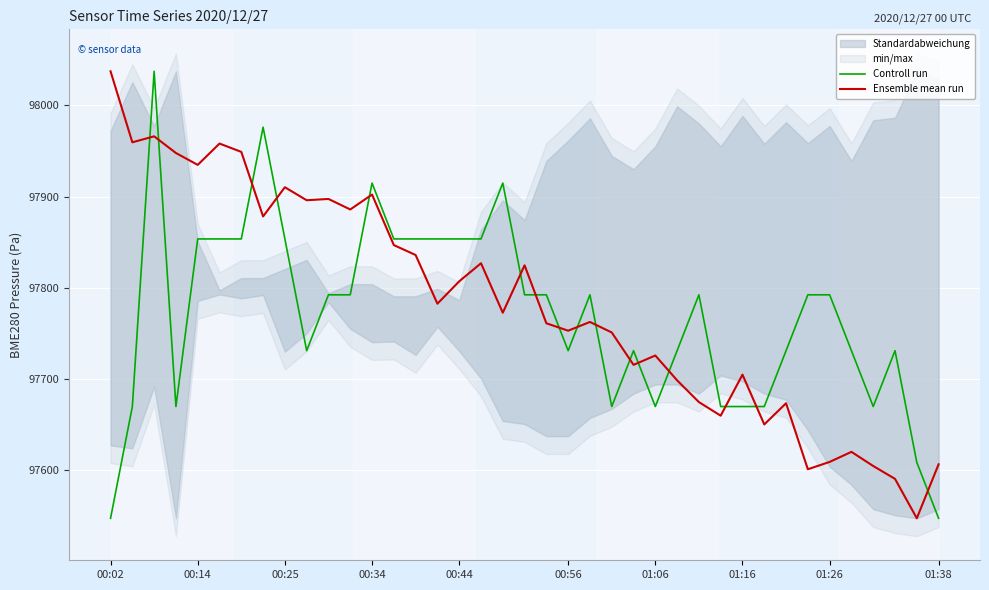

Reading right to left, extract all data points from this chart.

Controll run: 97546.8	97608.1	97730.8	97669.4	97730.8	97792.1	97792.1	97730.8	97669.4	97669.4	97669.4	97792.1	97730.8	97669.4	97730.8	97669.4	97792.1	97730.8	97792.1	97792.1	97914.8	97853.4	97853.4	97853.4	97853.4	97853.4	97914.8	97792.1	97792.1	97730.8	97853.4	97976.1	97853.4	97853.4	97853.4	97669.4	98037.4	97669.4	97546.8
Ensemble mean run: 97606.0	97546.8	97590.0	97604.1	97619.7	97608.6	97600.6	97673.0	97649.8	97704.4	97659.4	97674.3	97698.2	97725.4	97715.2	97750.8	97762.3	97752.7	97760.8	97824.5	97772.4	97826.8	97806.9	97782.3	97835.8	97846.7	97902.2	97885.8	97897.3	97895.9	97910.2	97878.1	97949.0	97958.2	97934.8	97947.8	97966.1	97959.5	98037.4